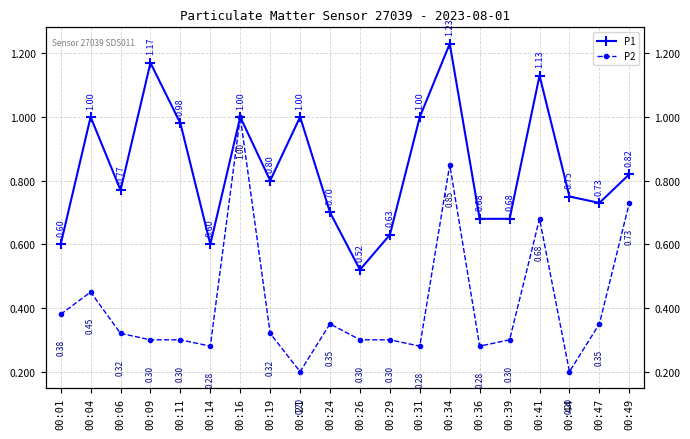

At which category does the chart reach its peak across all series?

00:34